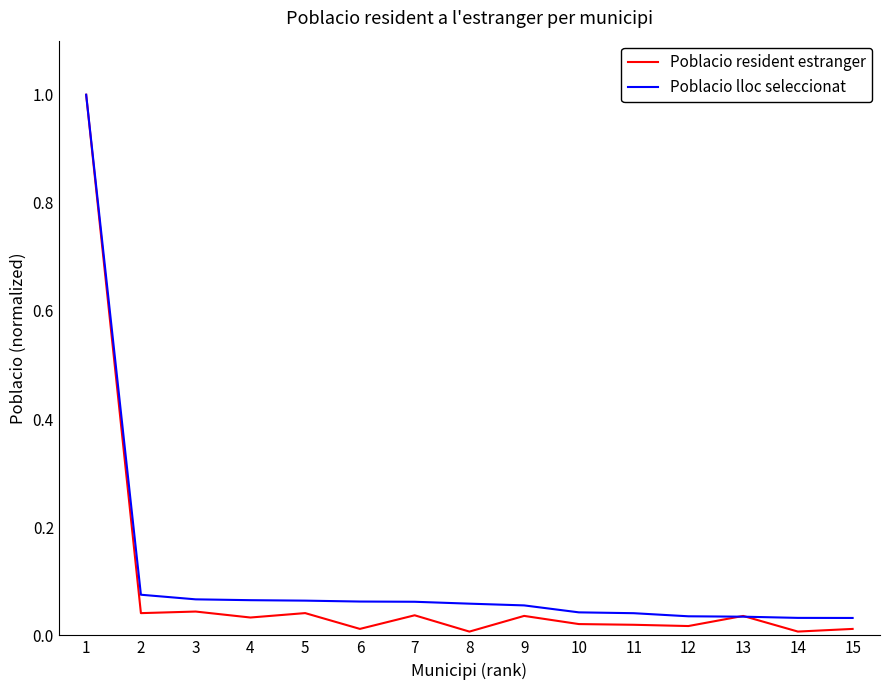

Between 3 and 15, which series saw the biggest shift?

Poblacio lloc seleccionat